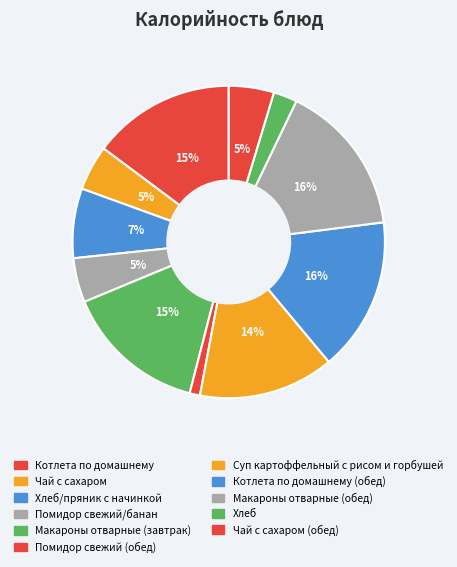

Count the number of slices in the pie.

11